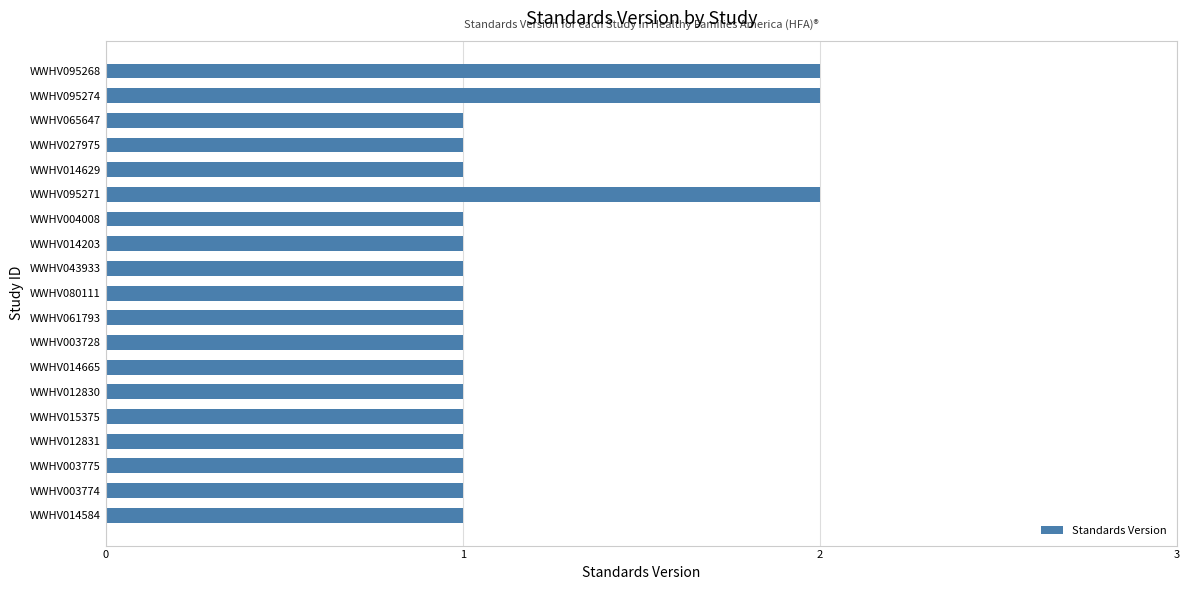

What is the sum of all values?

22